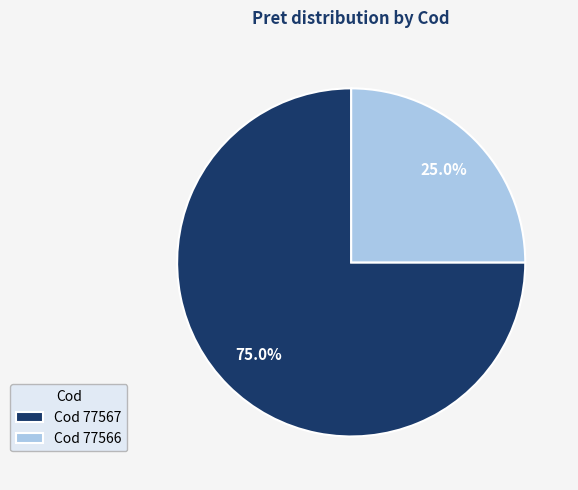

What is the largest slice in the pie chart?

Cod 77567